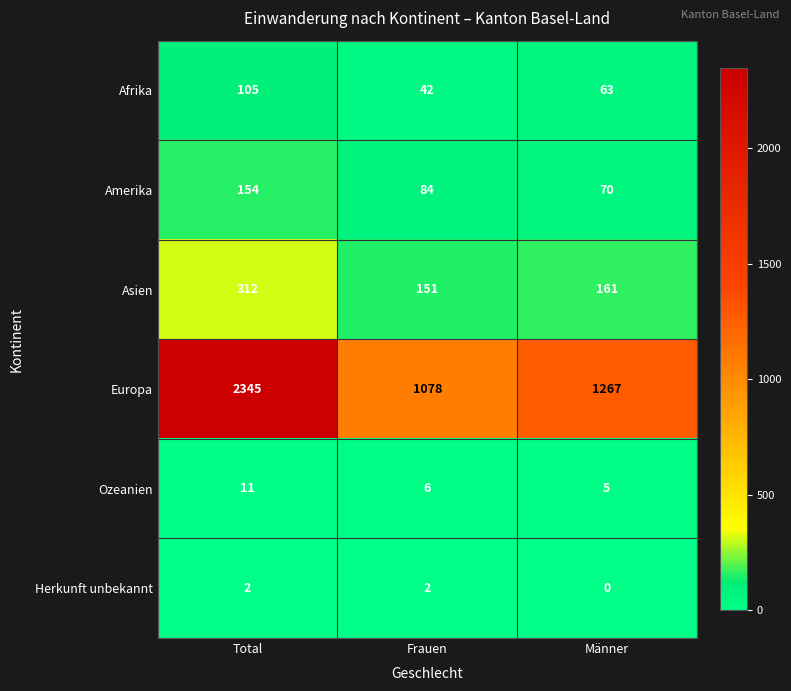

What is the maximum value shown in the chart?

2345